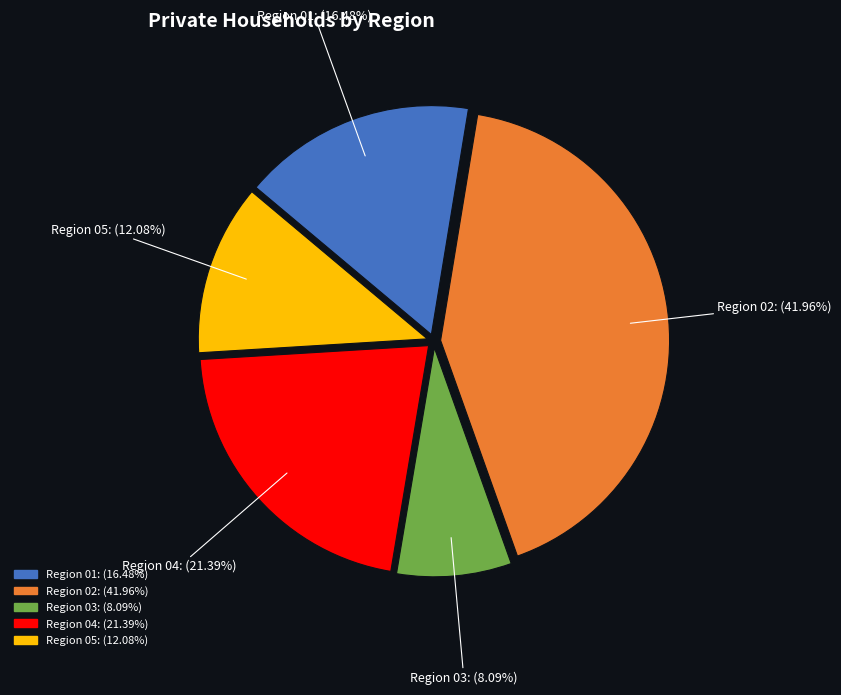

To the nearest percent, what is the difference between the largest and smallest slice percentages?

34%